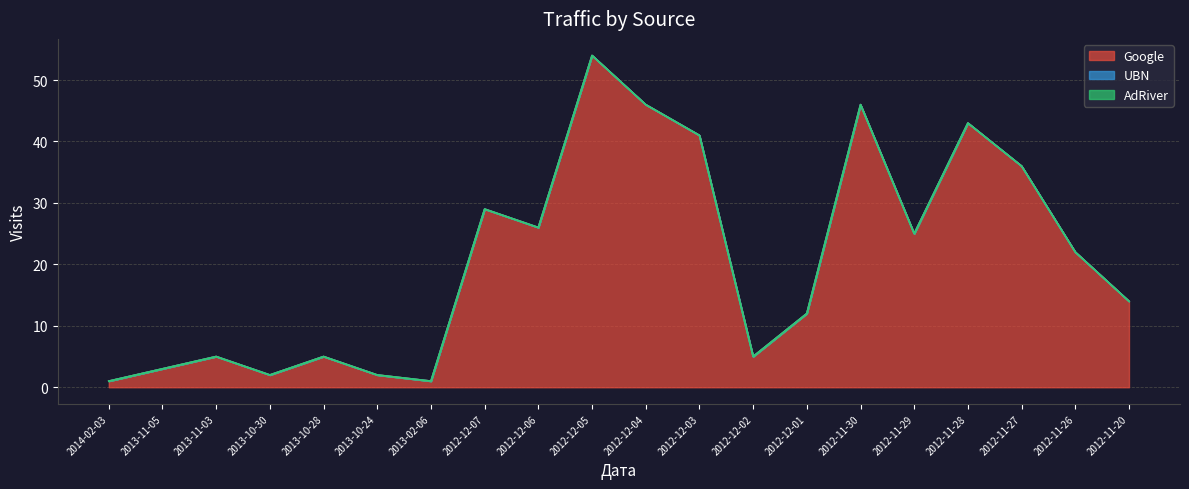

Which category has the highest value across all series?

2012-12-05